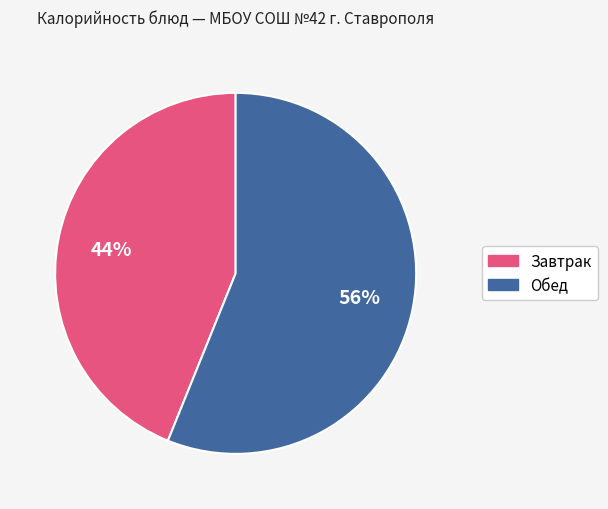

Is there any slice that represents more than half of the pie?

Yes